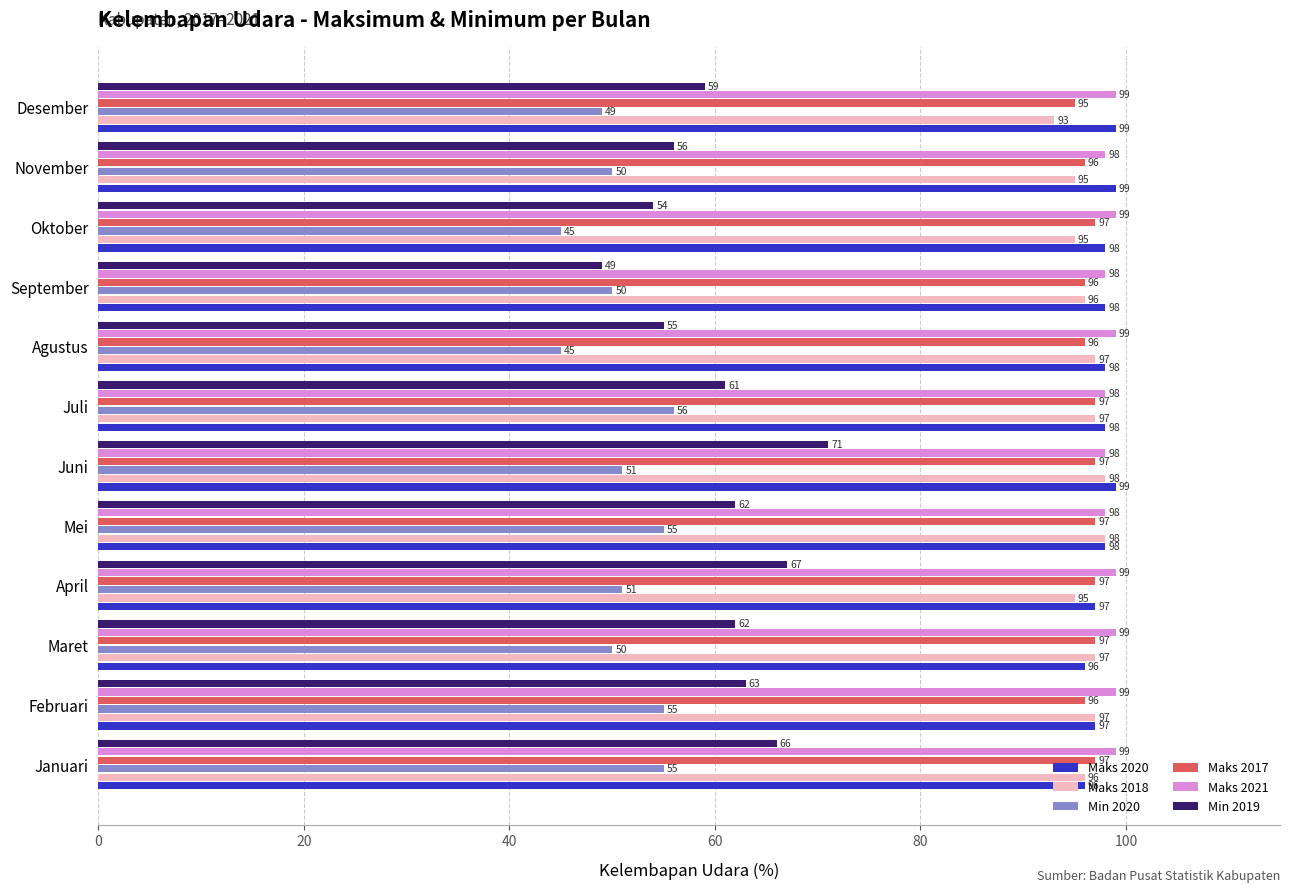

The Maks 2018 series shows 54 at Oktober. True or false?

False